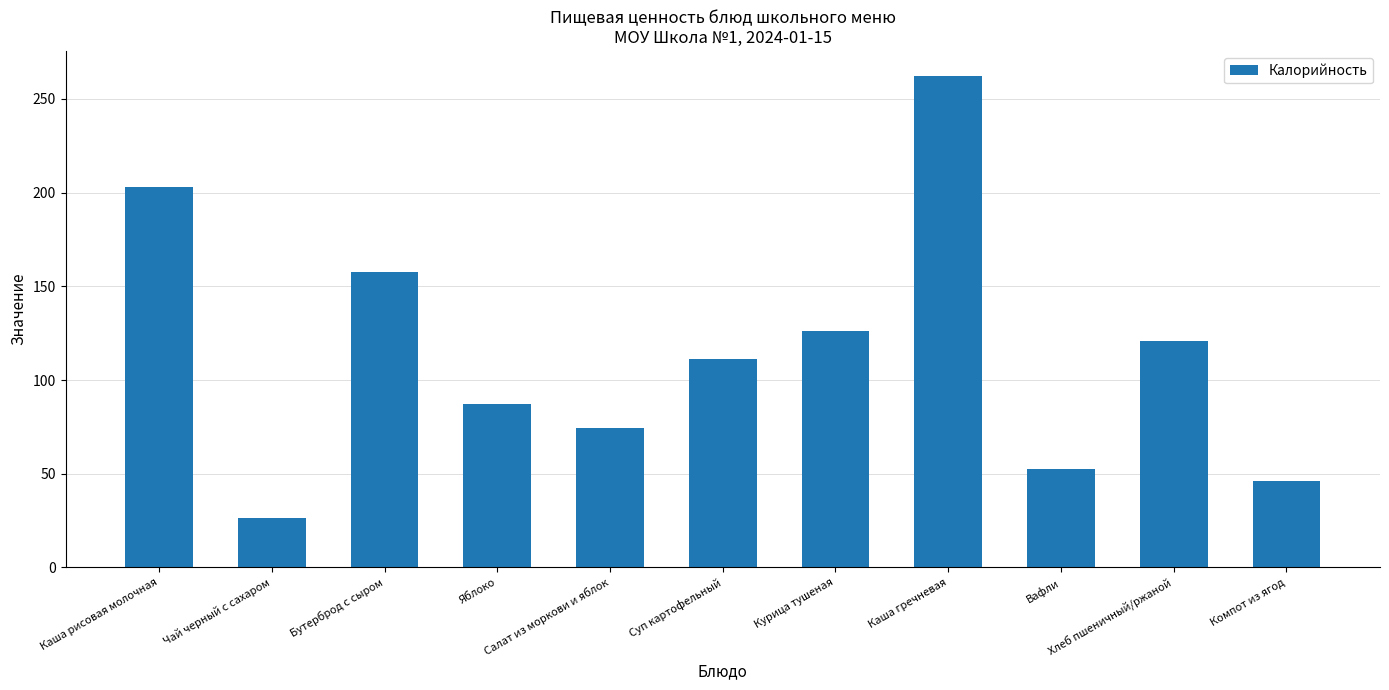

Which has a higher value, Суп картофельный or Компот из ягод?

Суп картофельный